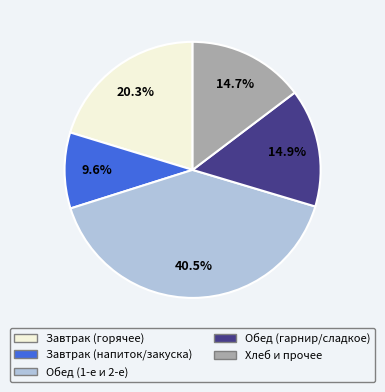

Which category has the smallest portion of the pie?

Завтрак (напиток/закуска)